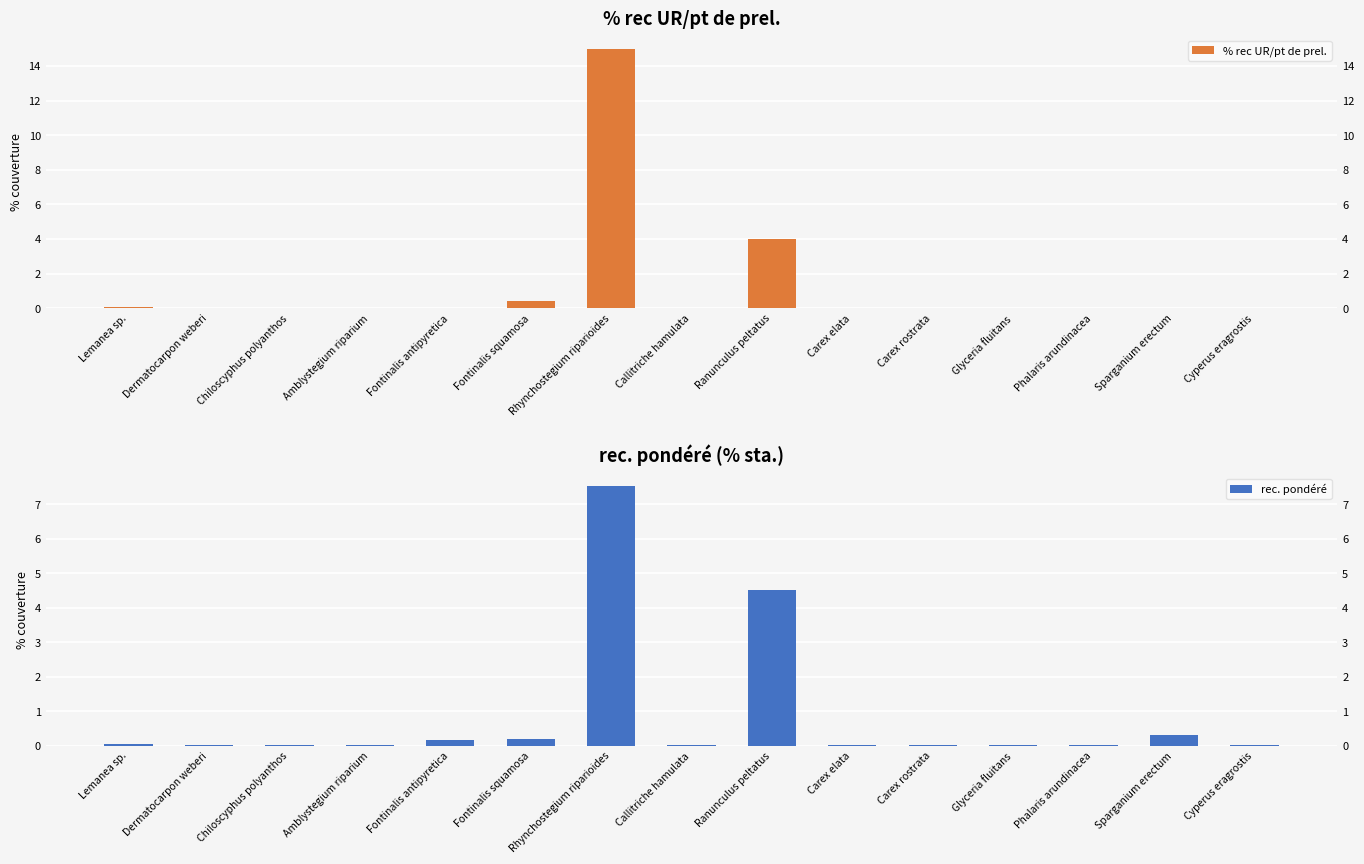

What is the sum of all % rec UR/pt de prel. values?

19.5